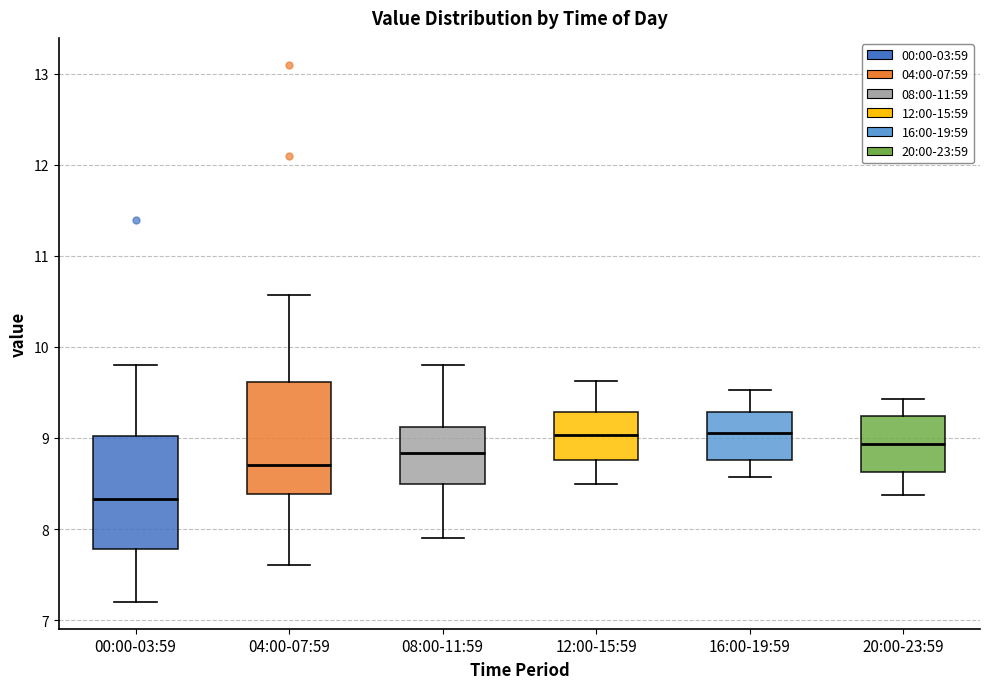

Reading left to right, read every box against the y-axis: the position of its median line, the range the box covers, and the ends of its whiskers. The values are not printed on the chart, so give them approximately, as read against the axis.

00:00-03:59: median 8.3, box 7.8 to 9.0, whiskers 7.2 to 9.8
04:00-07:59: median 8.7, box 8.4 to 9.6, whiskers 7.6 to 10.6
08:00-11:59: median 8.8, box 8.5 to 9.1, whiskers 7.9 to 9.8
12:00-15:59: median 9.0, box 8.8 to 9.3, whiskers 8.5 to 9.6
16:00-19:59: median 9.1, box 8.8 to 9.3, whiskers 8.6 to 9.5
20:00-23:59: median 8.9, box 8.6 to 9.2, whiskers 8.4 to 9.4